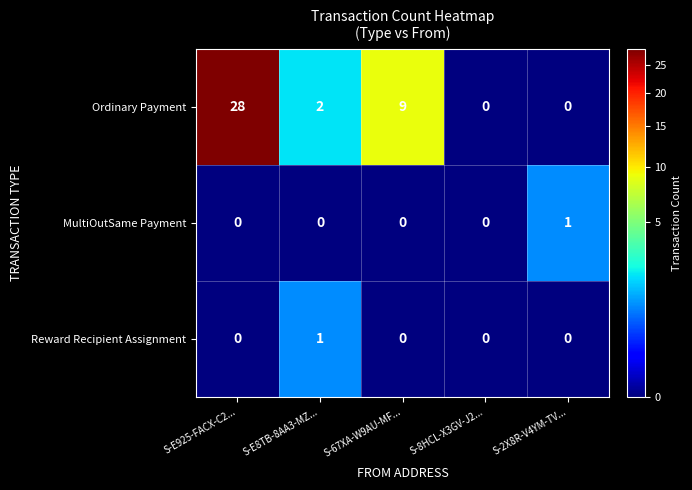

Is it true that MultiOutSame Payment equals 0 at S-E8TB-8AA3-MZ...?

True